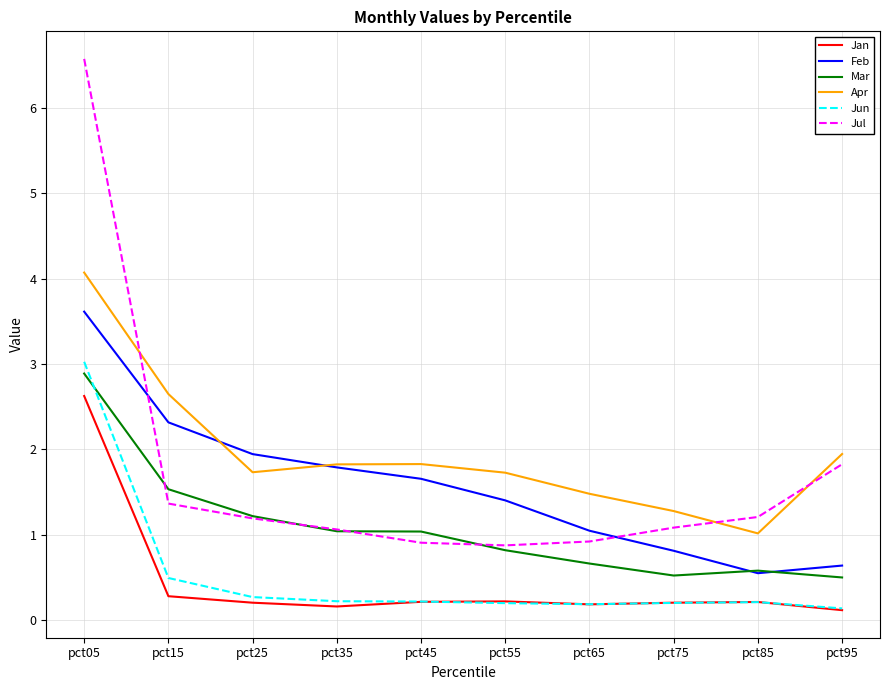

In Jan, how many points are lower than both neighbors (excluding endpoints)?

2